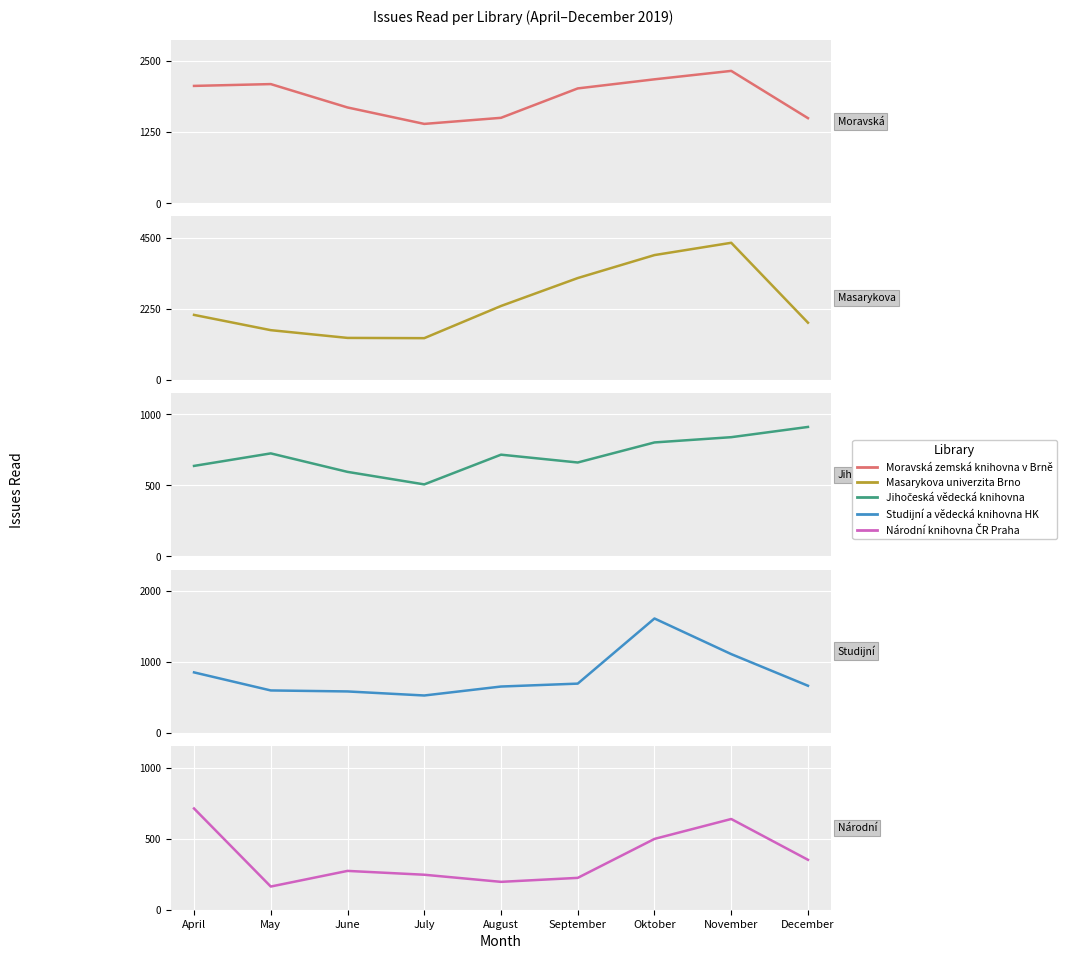

What is the value of the Národní knihovna ČR Praha point at the 3rd from the left?

273